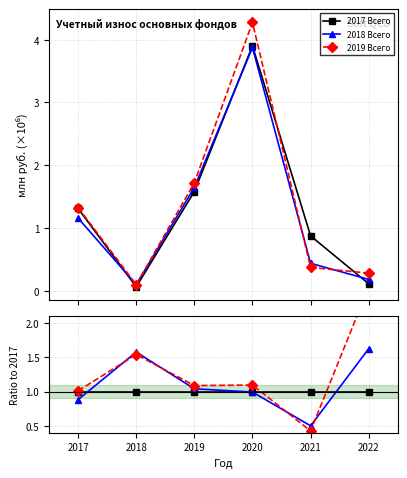

Reading left to right, extract all data points from this chart.

2017 Всего: 1.0	1.0	1.0	1.0	1.0	1.0
2018 Всего: 0.9	1.6	1.0	1.0	0.5	1.6
2019 Всего: 1.0	1.5	1.1	1.1	0.4	2.5